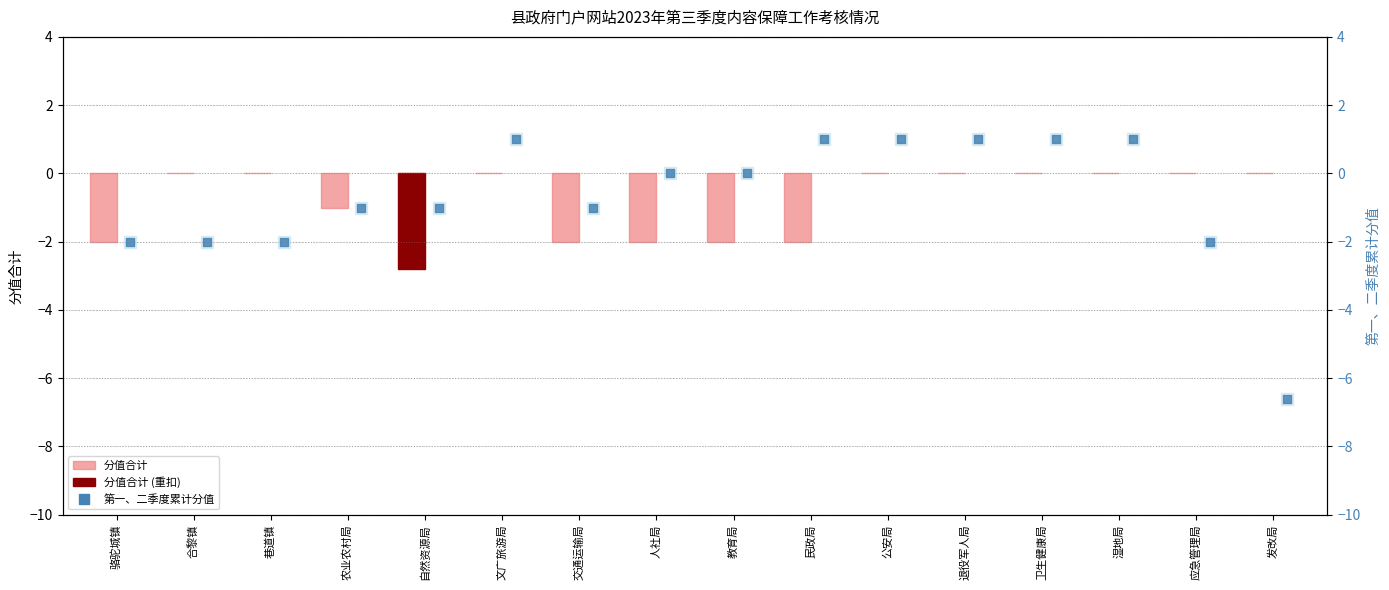

Which series has the widest spread of Y values?

第一、二季度累计分值